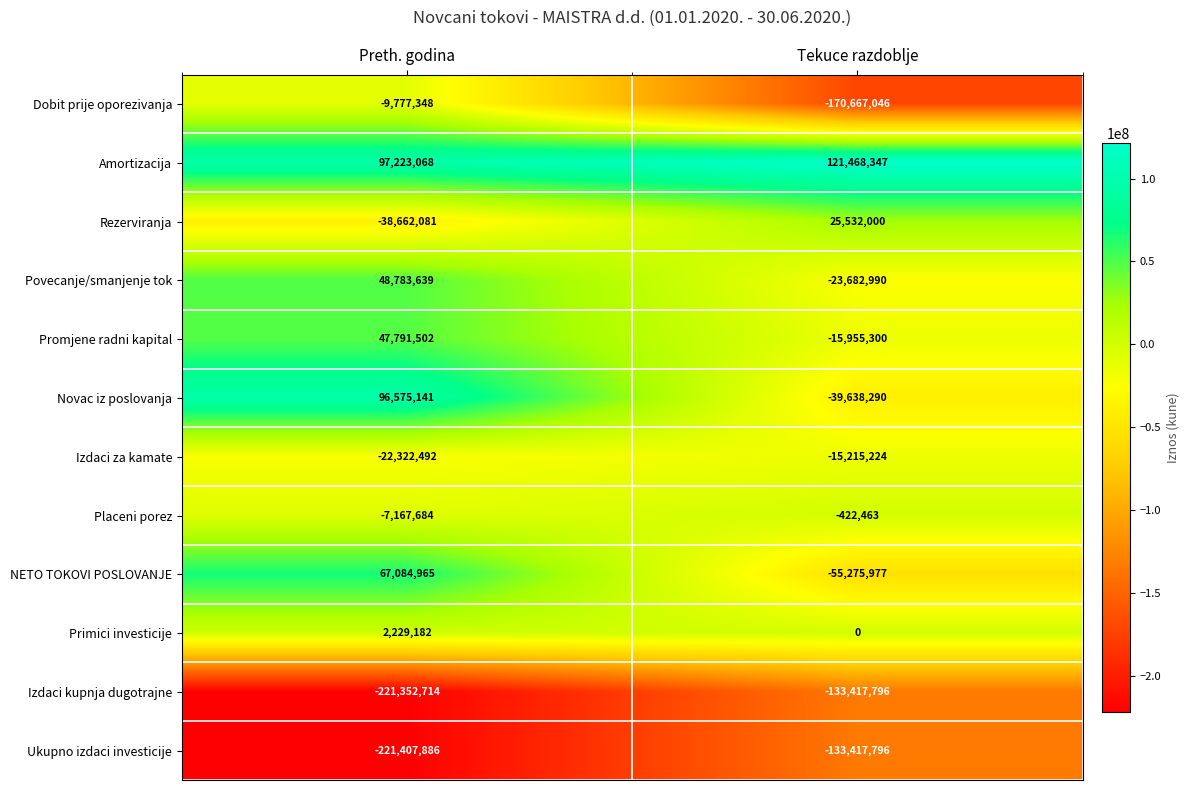

True or false: Izdaci kupnja dugotrajne has a value of -221352714 at Preth. godina.

True